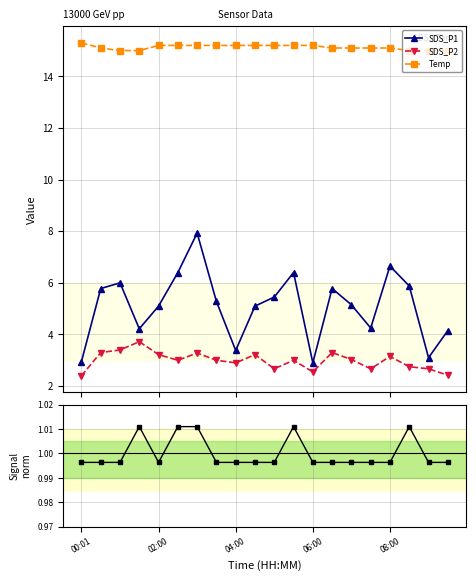

Is this an area chart (filled region under the line)?

No